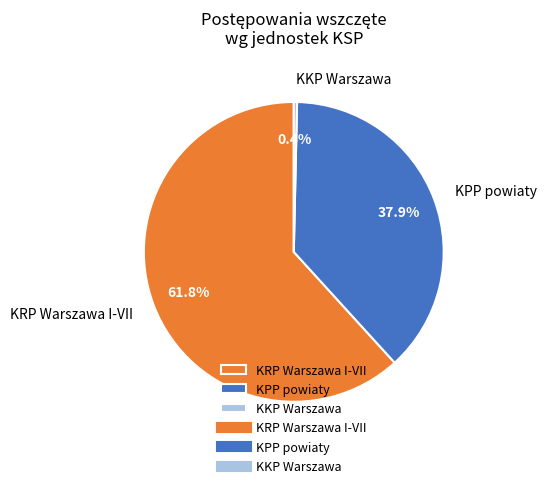

Is the sum of KKP Warszawa and KRP Warszawa I-VII greater than half?

Yes